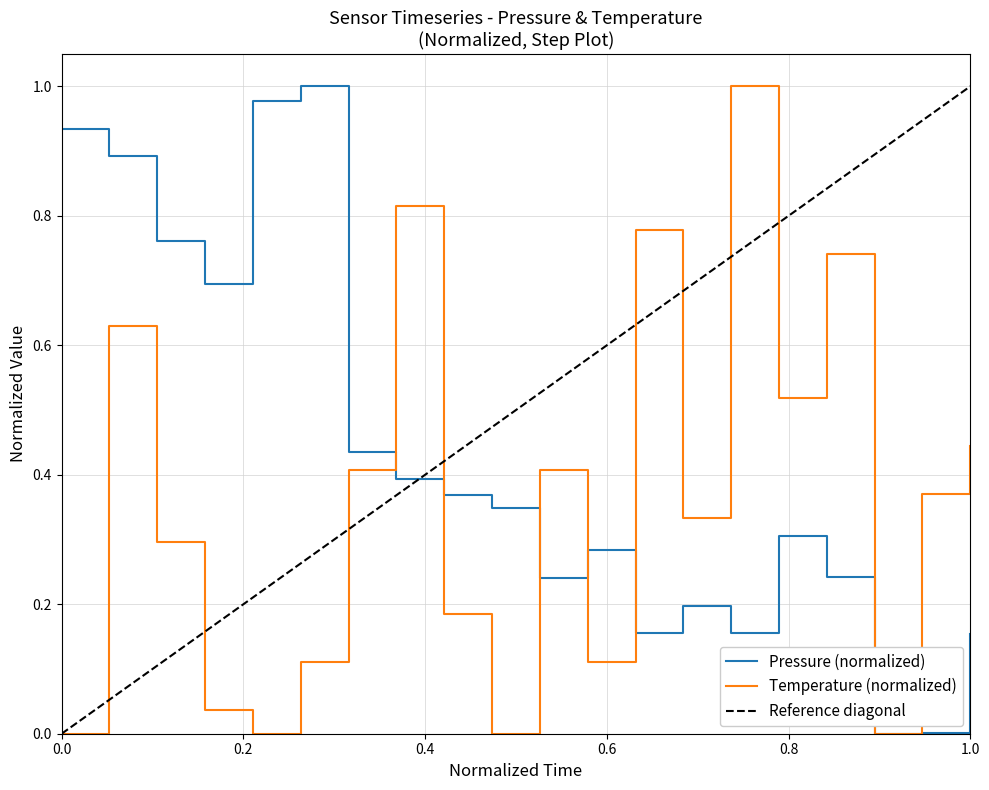

What is the value of the pressure point at the 8th from the left?

0.4